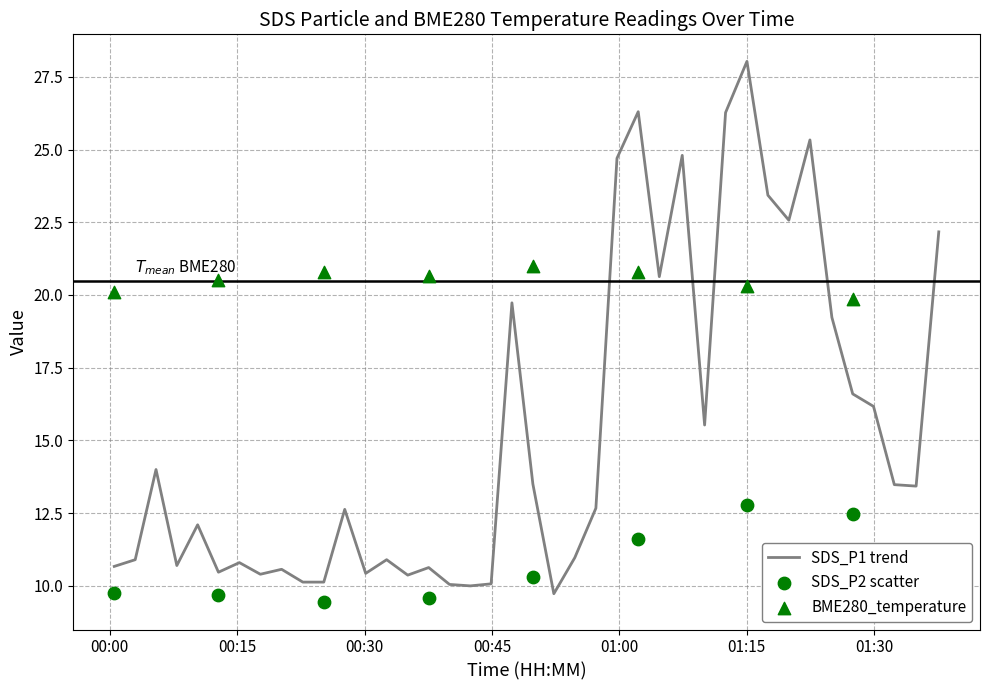

Is the value of BME280_temperature at 34 greater than the value of SDS_P1 at 3?

Yes